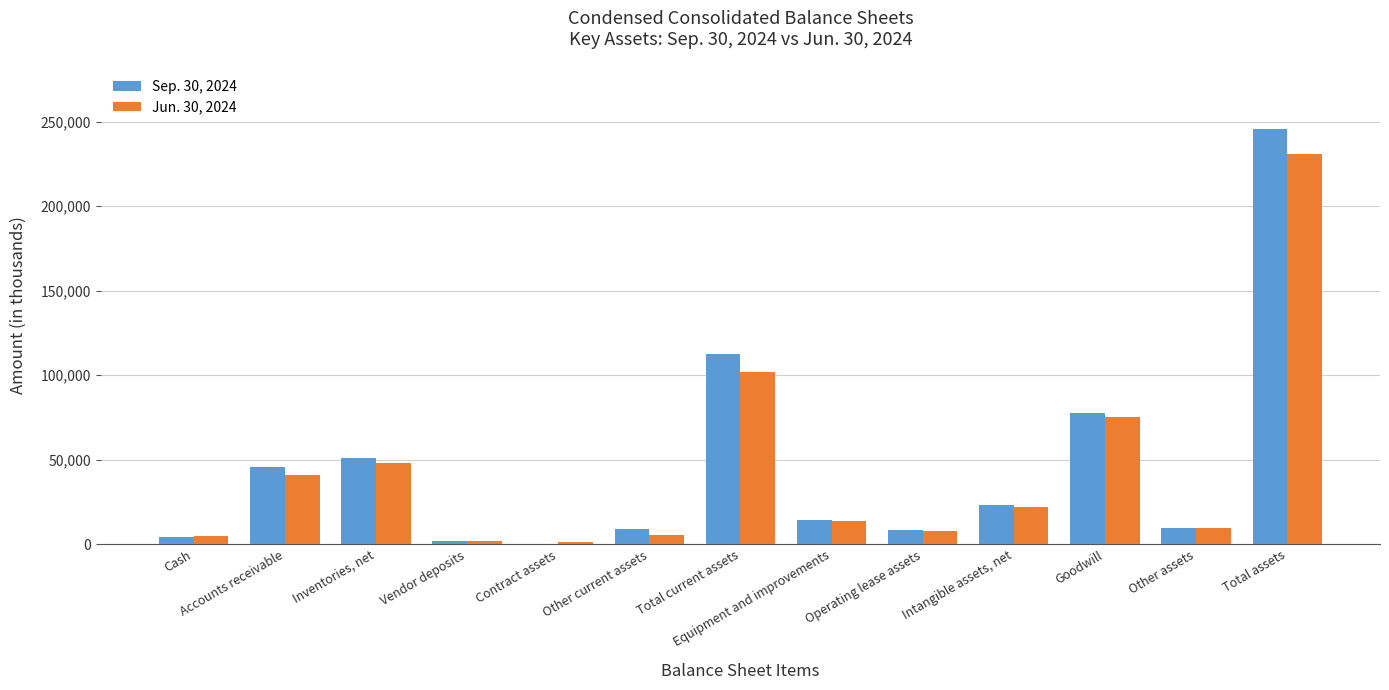

What is the average value of the Jun. 30, 2024 series?

43328